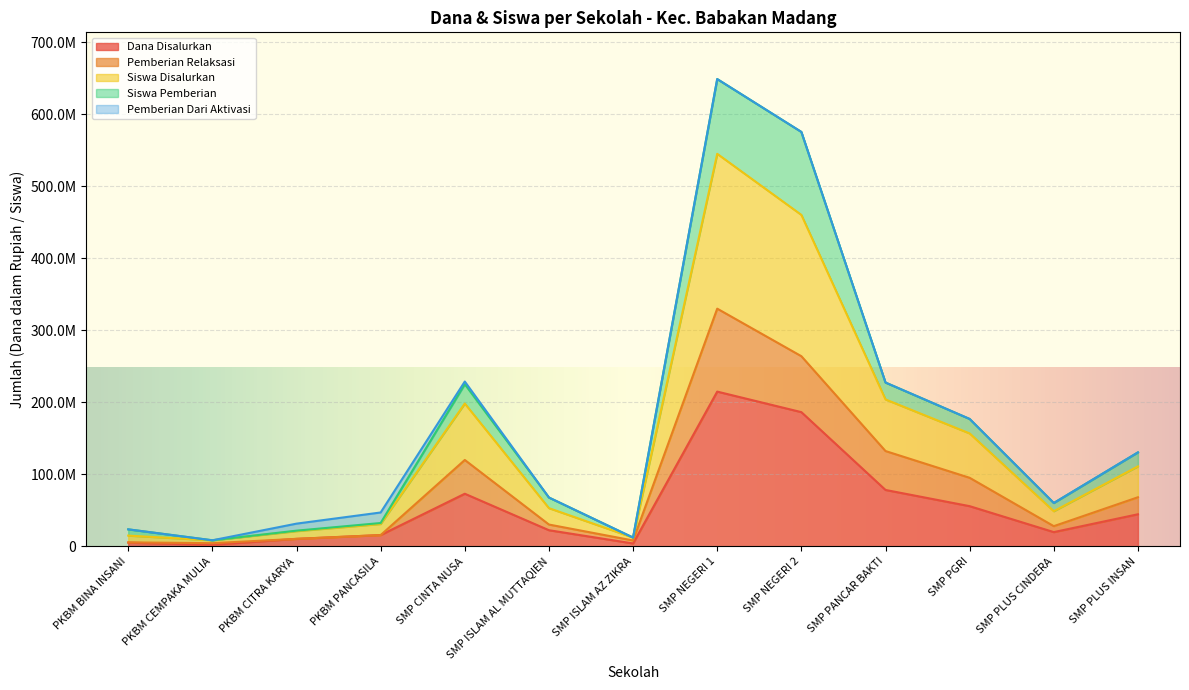

What is the label of the 5th point from the right?

SMP NEGERI 2